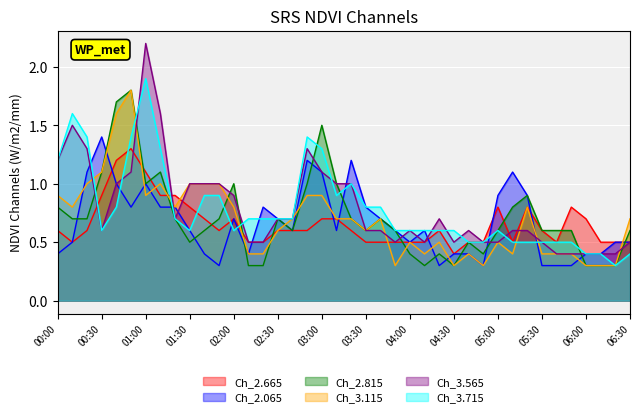

Rank the series by their maximum value, from lowest to highest.

2.665, 2.065, 2.815, 3.115, 3.715, 3.565